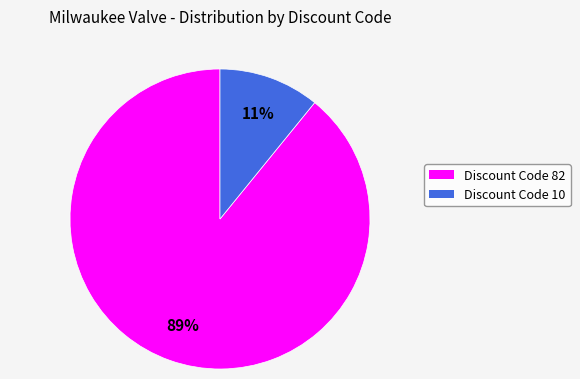

Rank the categories by value from lowest to highest.

Discount Code 10, Discount Code 82